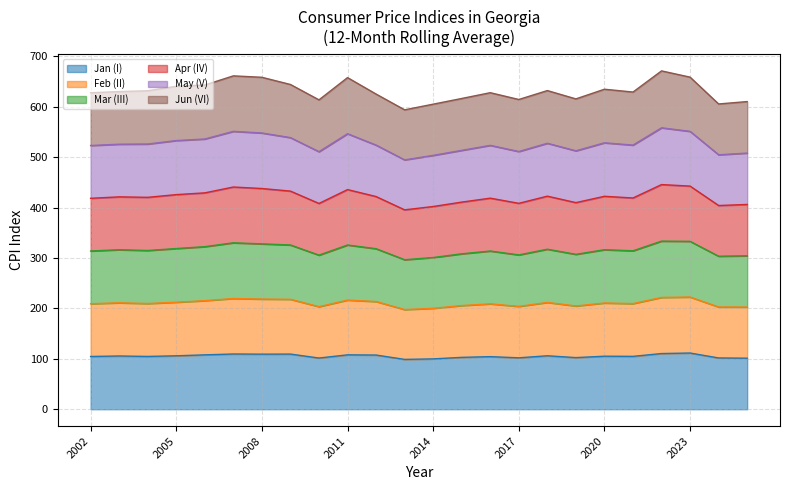

Between 2013 and 2019, which series saw the biggest shift?

Apr (IV)